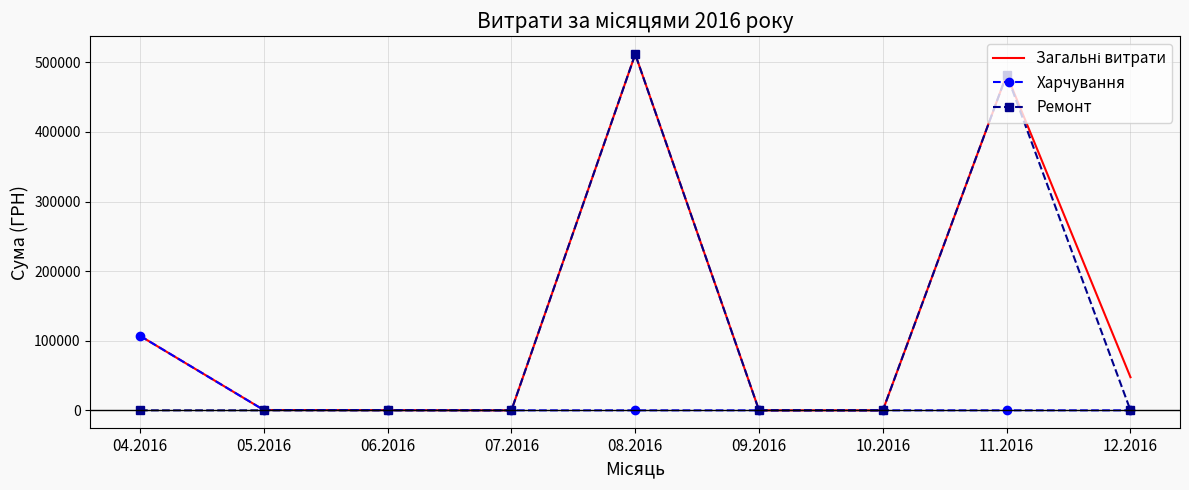

What is the difference between the highest and lowest values at 11.2016?

482338.9